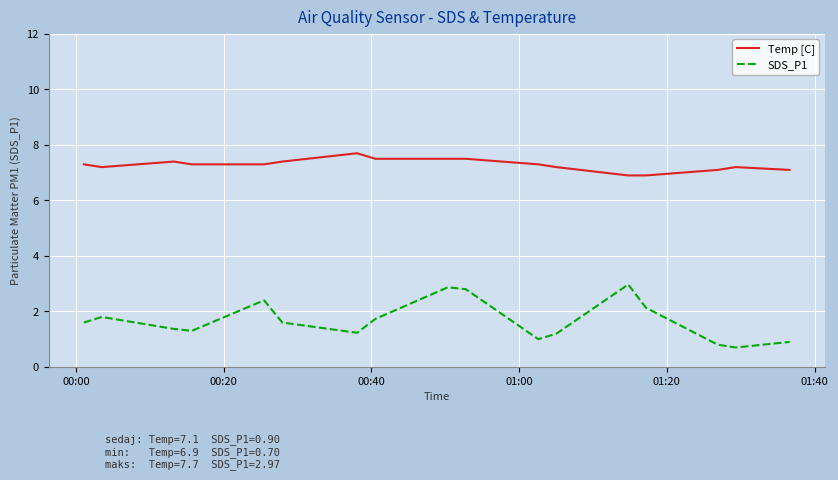

Reading right to left, list all the values displayed in this chart.

Temp [C]: 7.1	7.2	7.1	6.9	6.9	7.2	7.3	7.5	7.5	7.5	7.7	7.4	7.3	7.3	7.4	7.2	7.3
SDS_P1: 0.9	0.7	0.8	2.1	3.0	1.2	1.0	2.8	2.9	1.7	1.2	1.6	2.4	1.3	1.4	1.8	1.6